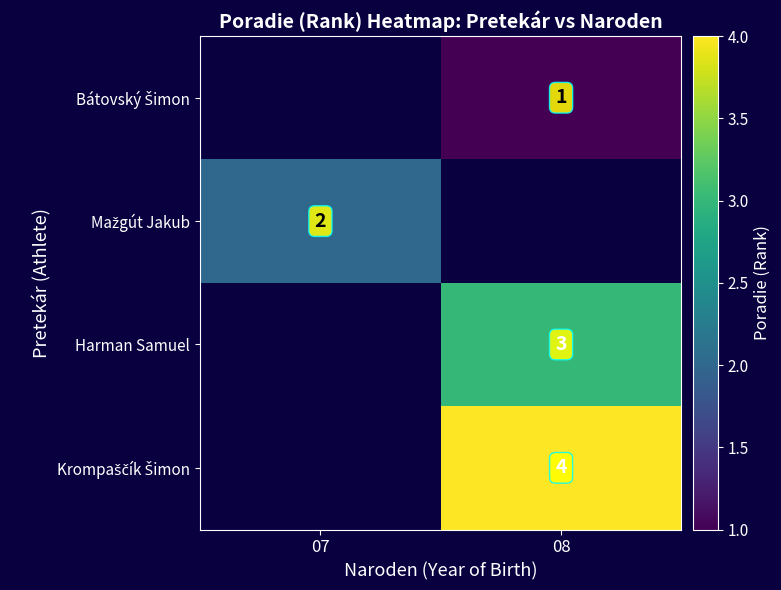

Which label corresponds to the smallest value in the chart?

08